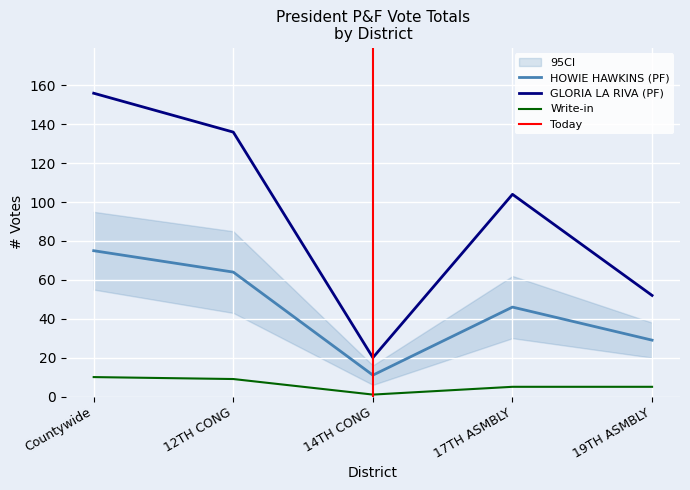

How many lines are shown in the chart?

3